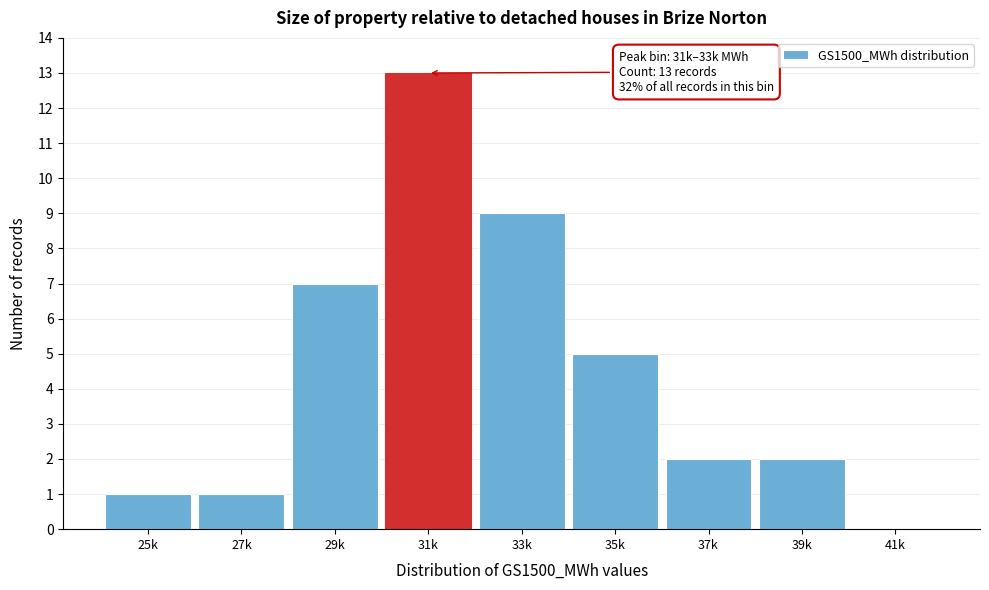

Reading right to left, what are all the values shown in this chart?

41k=0	39k=2	37k=2	35k=5	33k=9	31k=13	29k=7	27k=1	25k=1